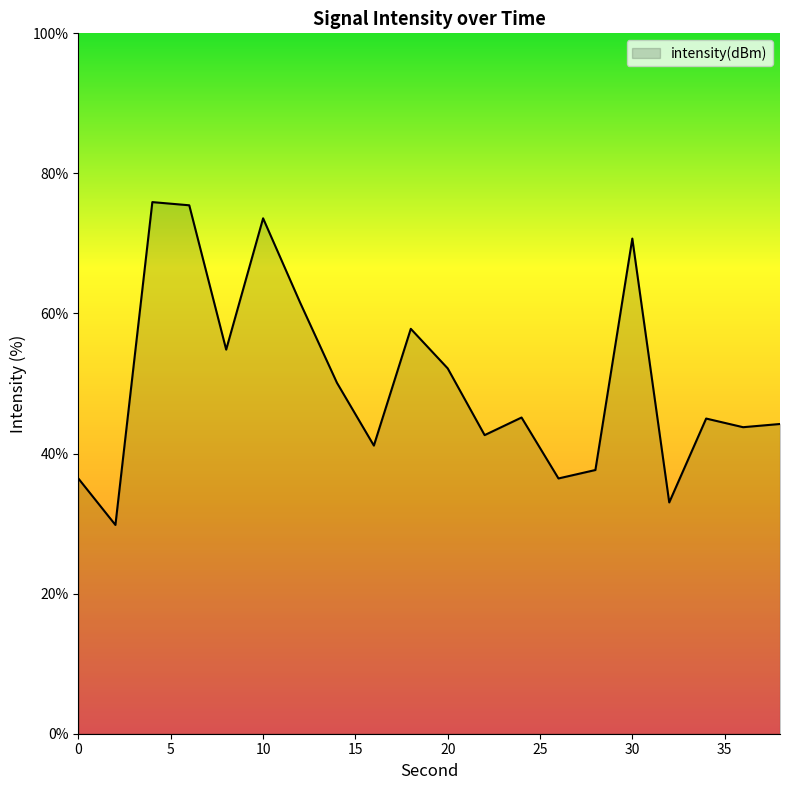

What is the difference between the maximum and minimum values?

46.1